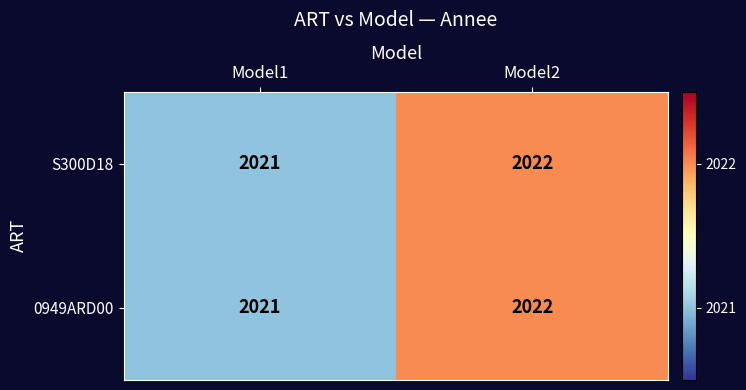

What is the minimum value shown in the chart?

2021